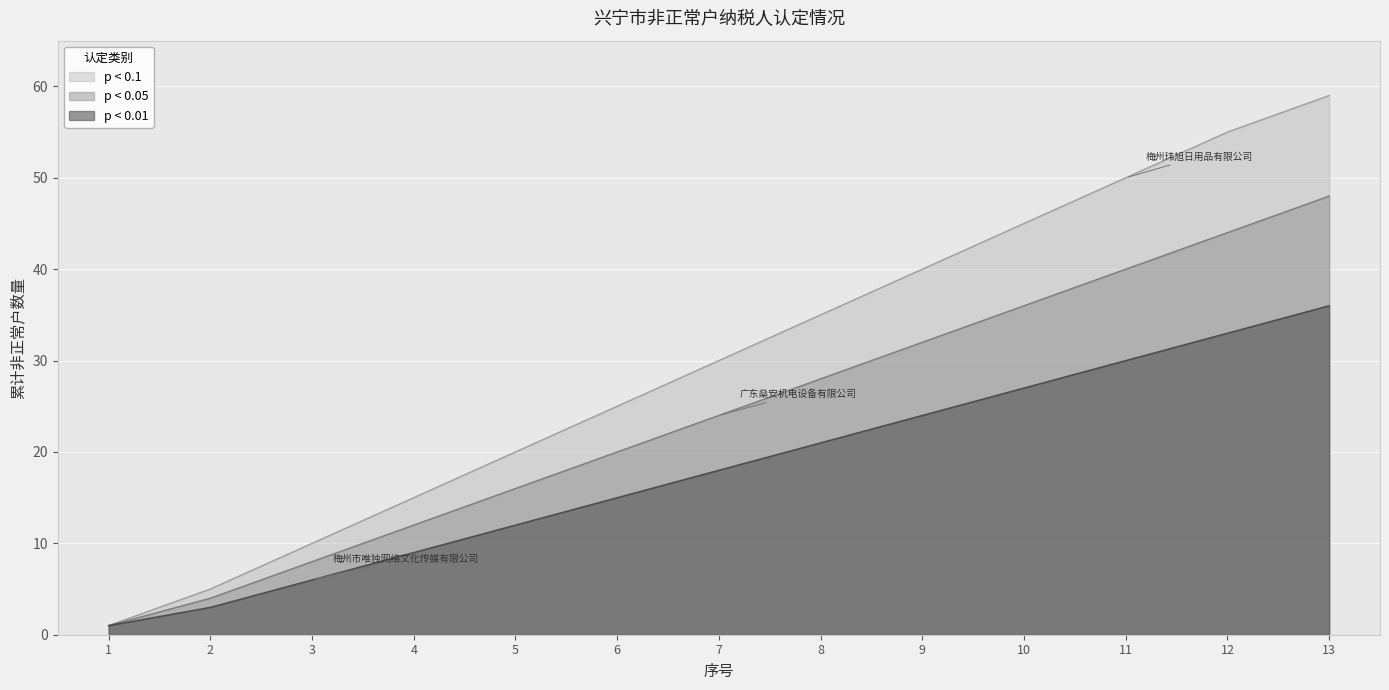

Reading left to right, what are all the values shown in this chart?

p < 0.1: 1	5	10	15	20	25	30	35	40	45	50	55	59
p < 0.05: 1	4	8	12	16	20	24	28	32	36	40	44	48
p < 0.01: 1	3	6	9	12	15	18	21	24	27	30	33	36